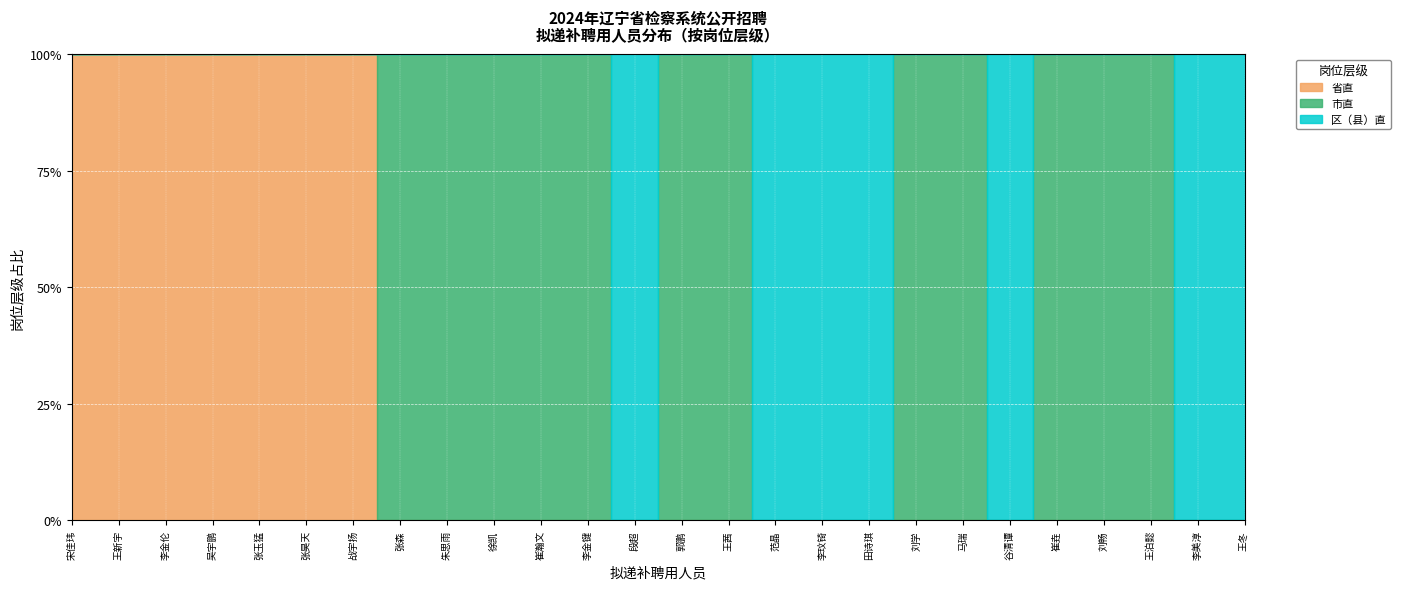

How many distinct data groups are displayed?

3